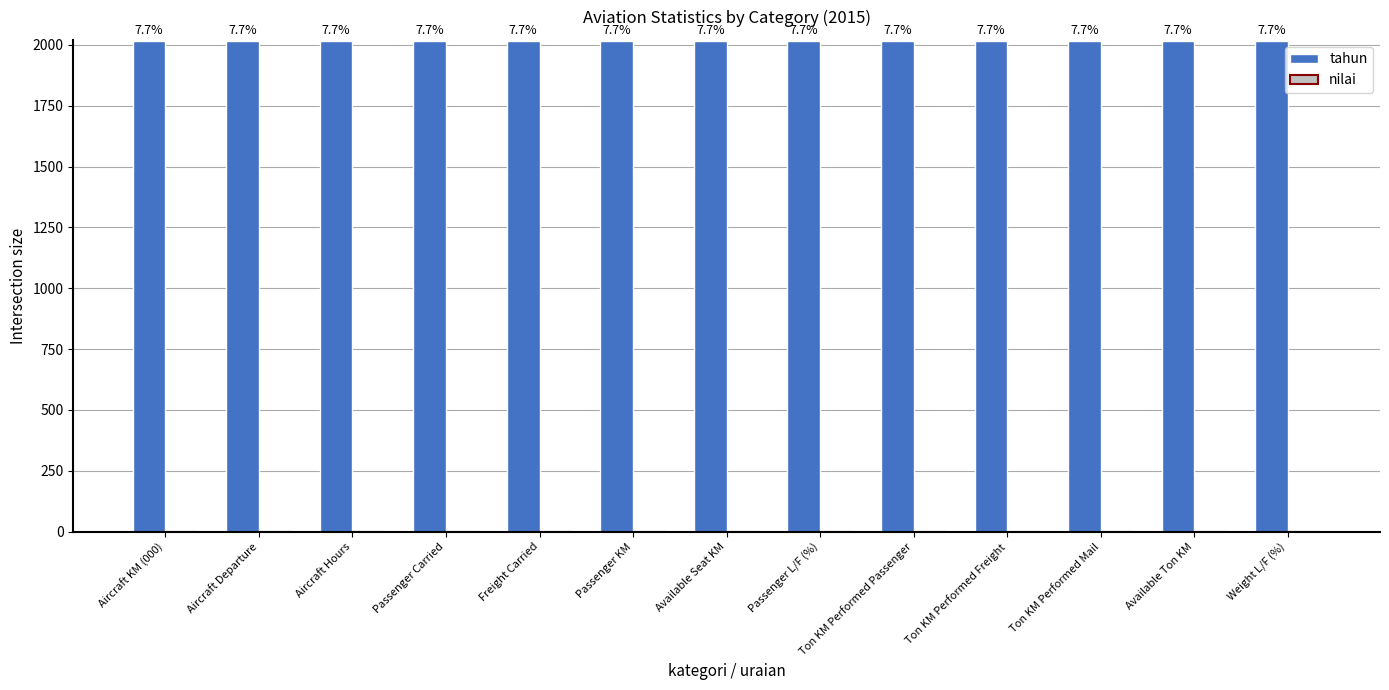

The tahun series shows 2015 at Passenger L/F (%). True or false?

True